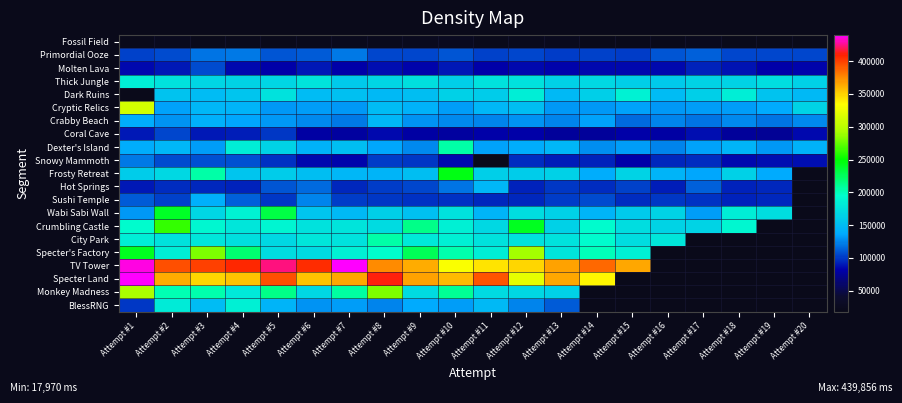

What is the average value of the Cryptic Relics series?

147291.7